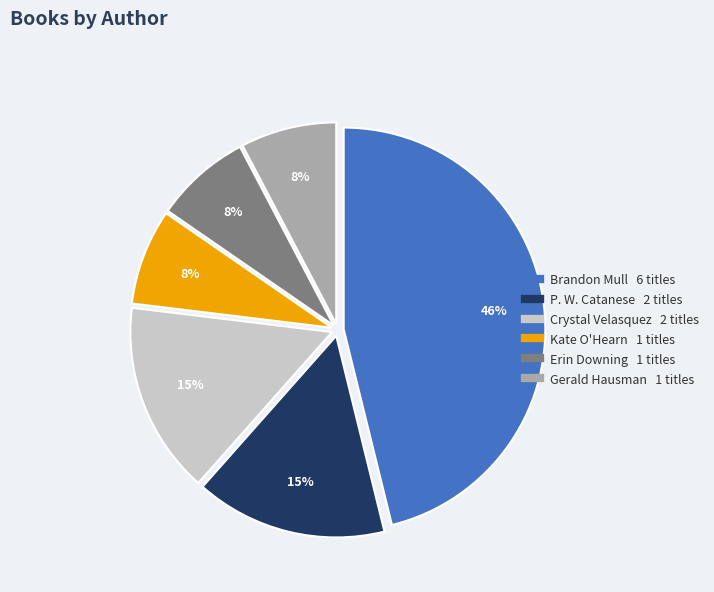

What percentage is the Kate O'Hearn slice, to the nearest percent?

8%